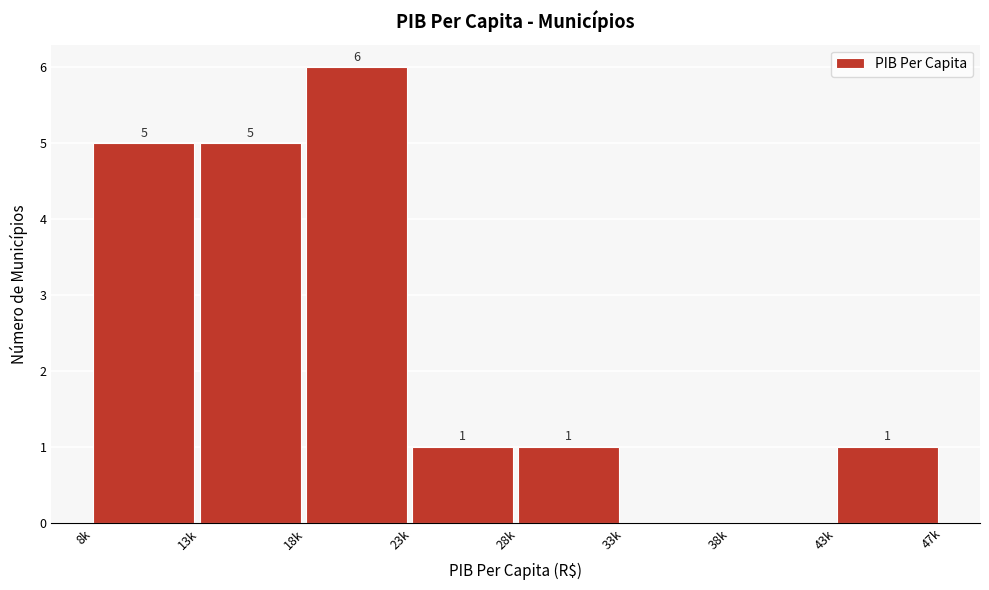

Reading left to right, transcribe all the data shown in this chart.

8k=5	13k=5	18k=6	23k=1	28k=1	33k=0	38k=0	43k=1